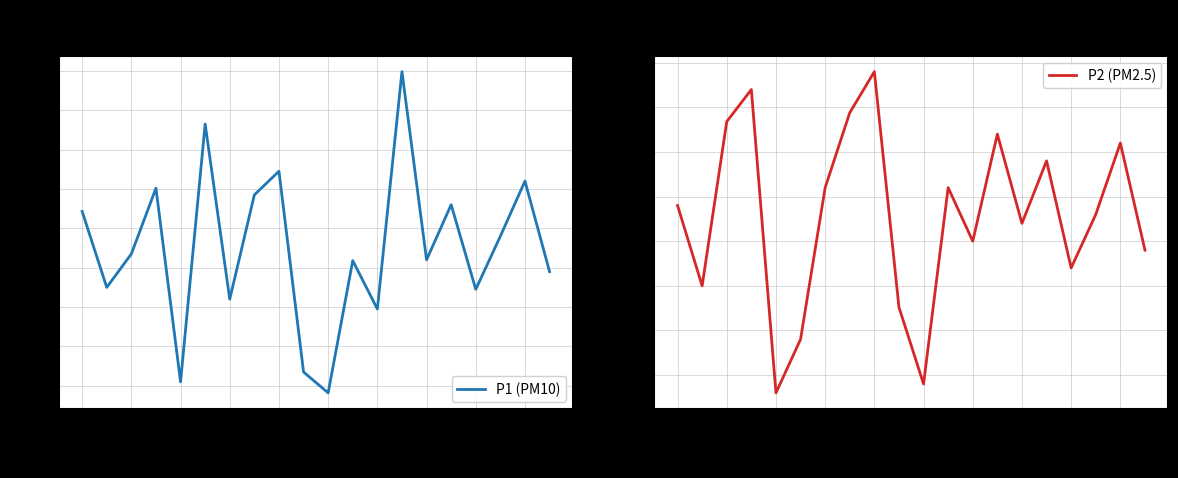

How many lines are shown in the chart?

2